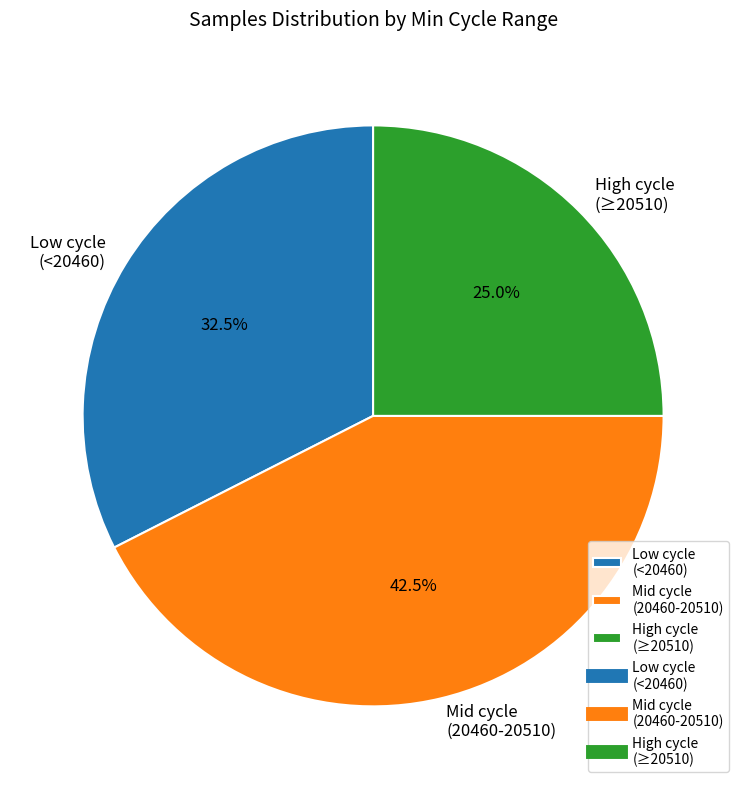

To the nearest percent, what is the average slice percentage?

33%